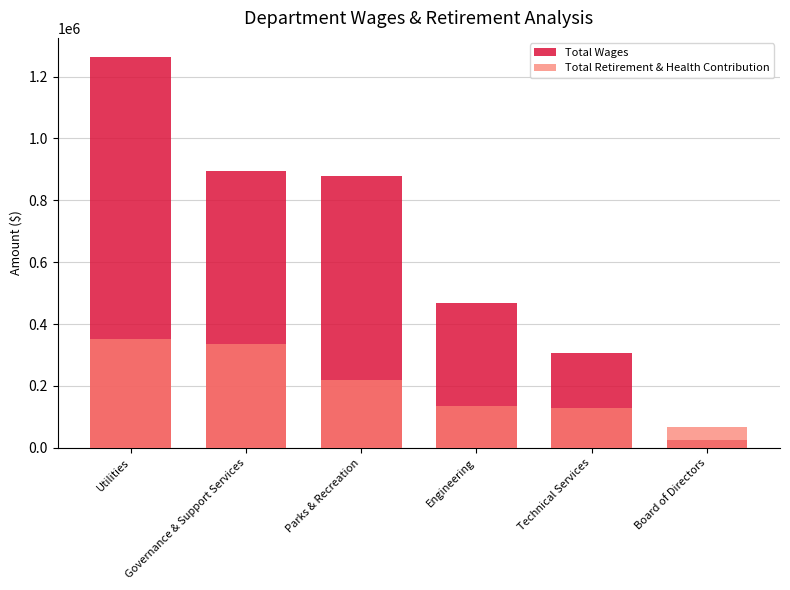

Between Utilities and Parks & Recreation, which series saw the biggest shift?

Total Wages